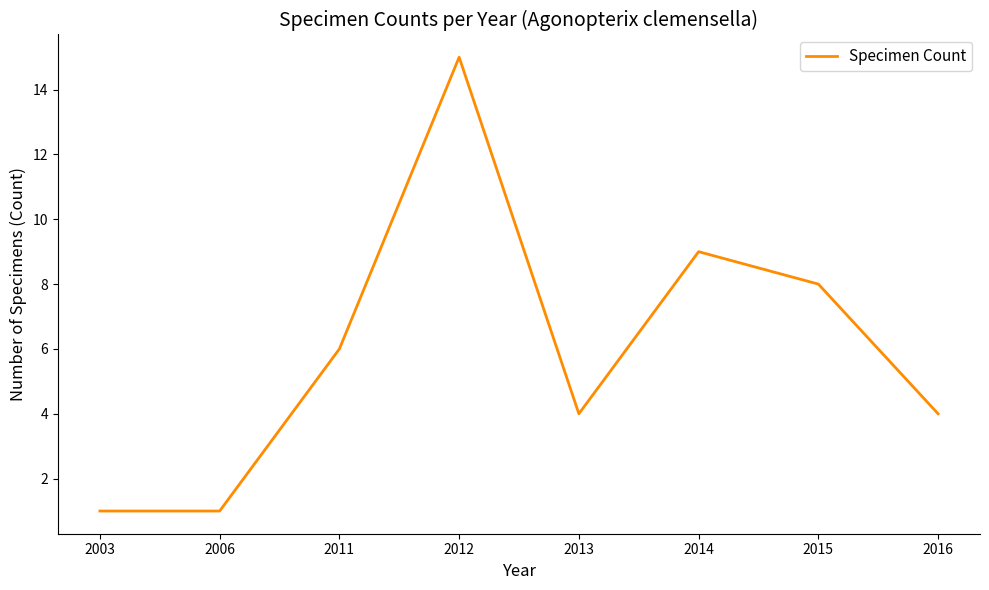

Which category has the highest value across all series?

2012